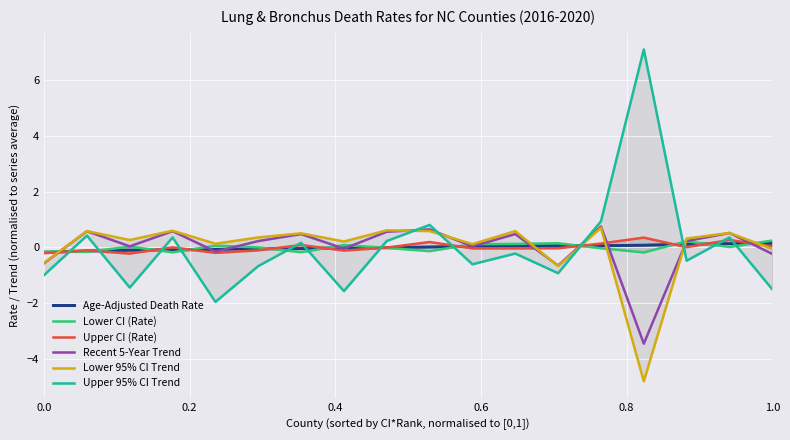

What is the minimum value for Lower 95% CI Trend?

-4.8